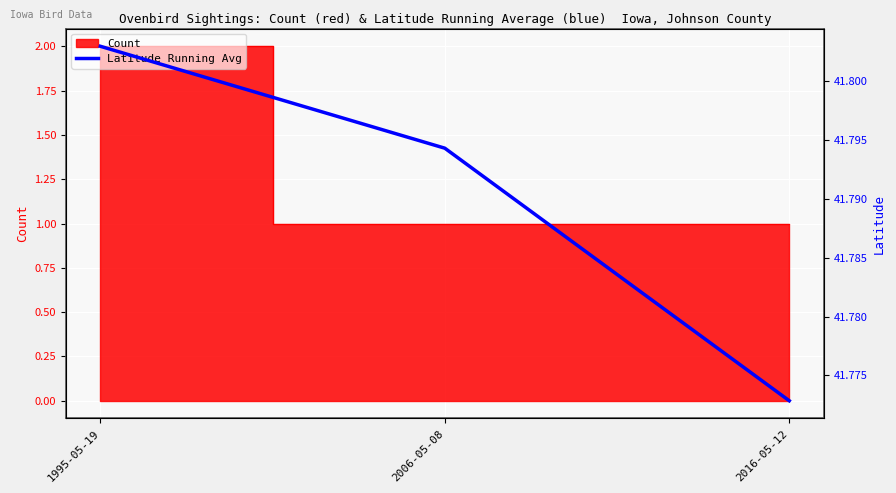

Count the values in the range 41 to 42.

3